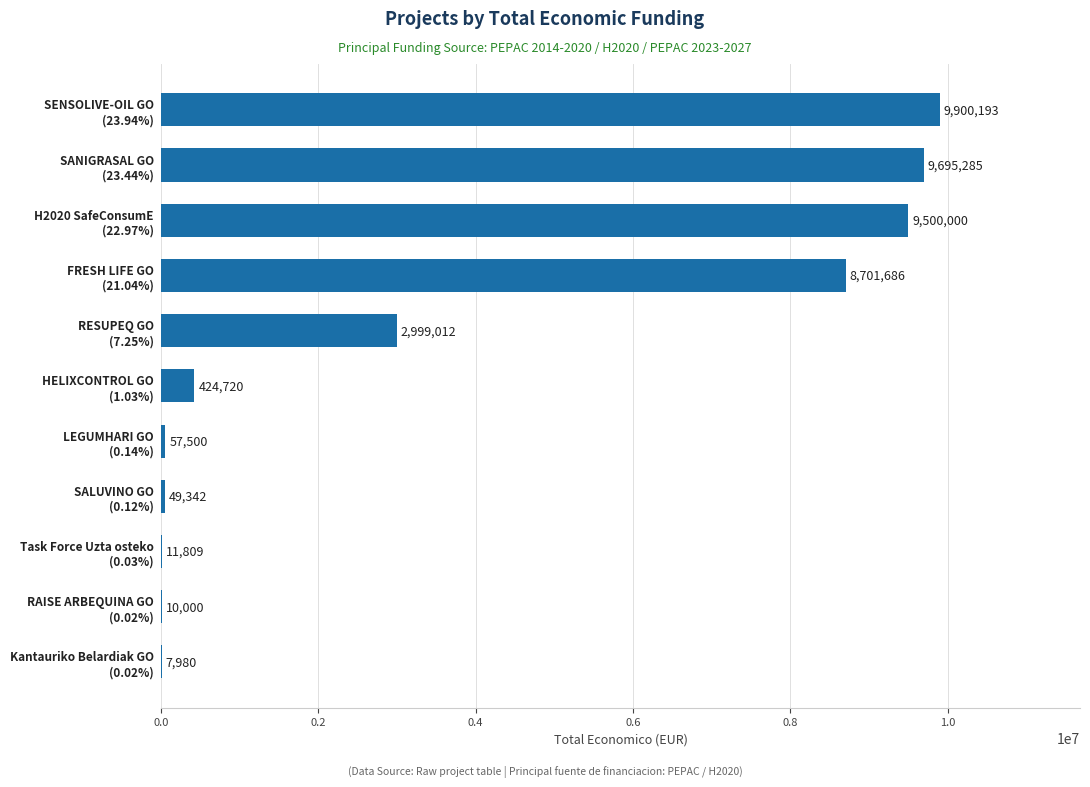

What is the sum of all values?

41357527